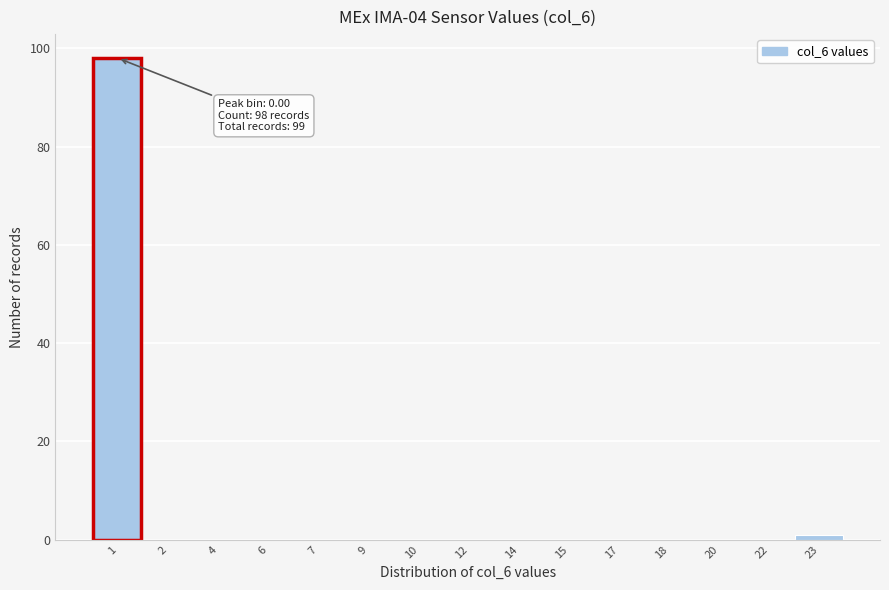

Reading left to right, extract all data points from this chart.

1=98	2=0	4=0	6=0	7=0	9=0	10=0	12=0	14=0	15=0	17=0	18=0	20=0	22=0	23=1